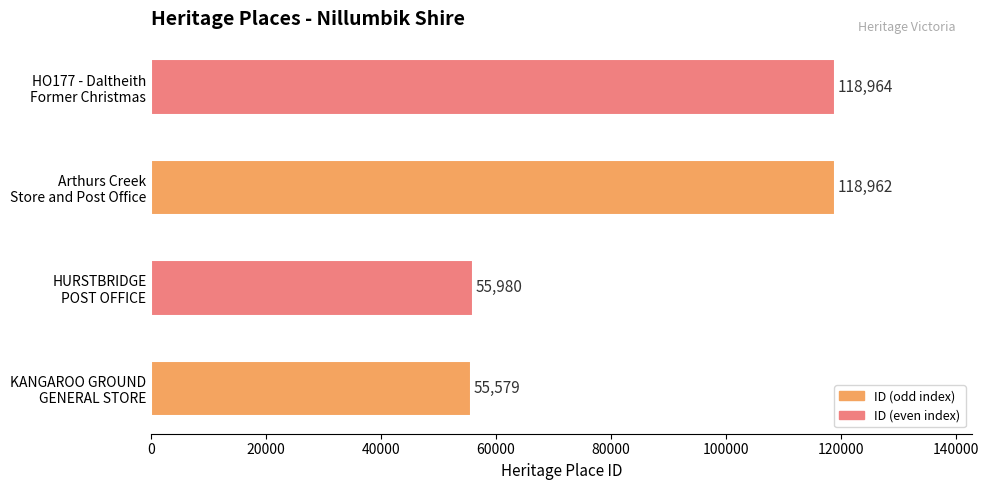

List the labels in order of value, largest first.

HO177 - Daltheith
Former Christmas, Arthurs Creek
Store and Post Office, HURSTBRIDGE
POST OFFICE, KANGAROO GROUND
GENERAL STORE